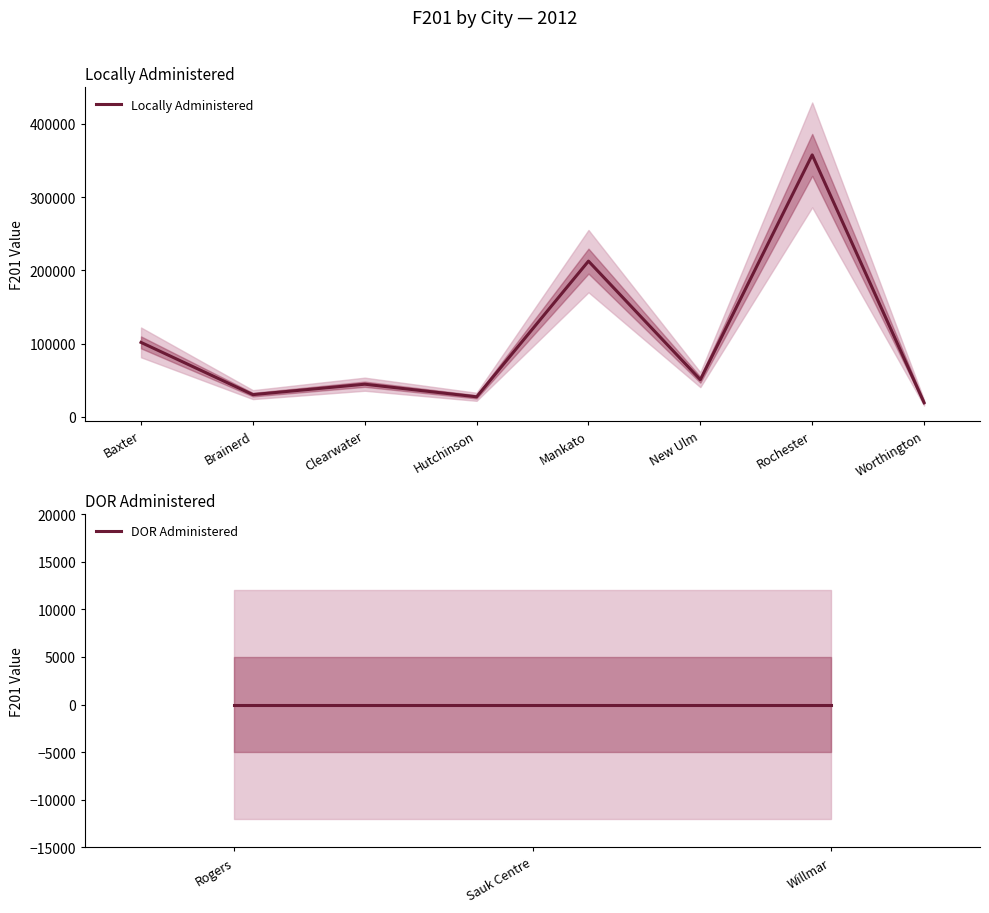

The Locally Administered series shows 218082 at Rochester. True or false?

False